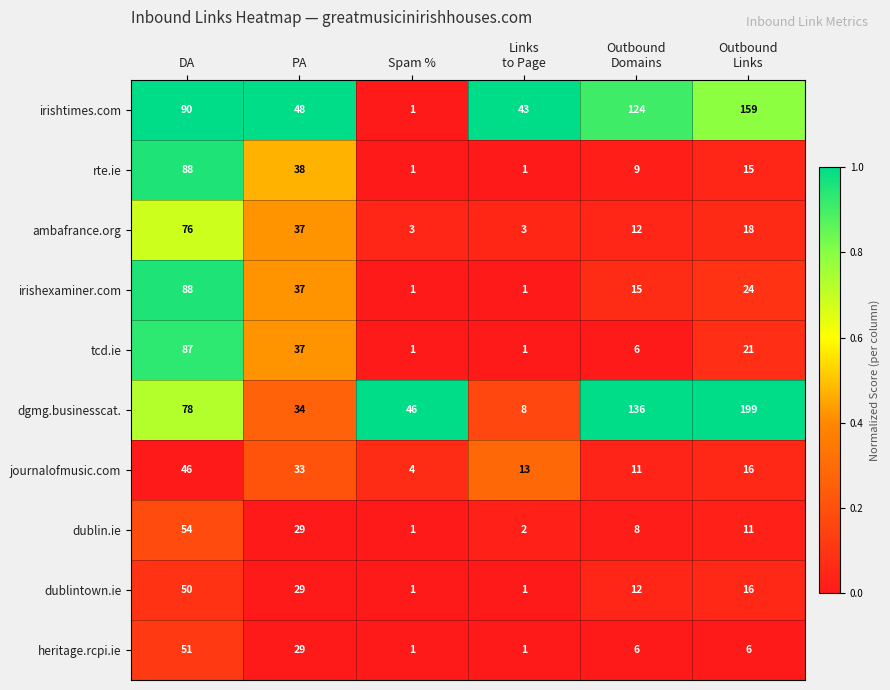

What is the maximum value shown in the chart?

199